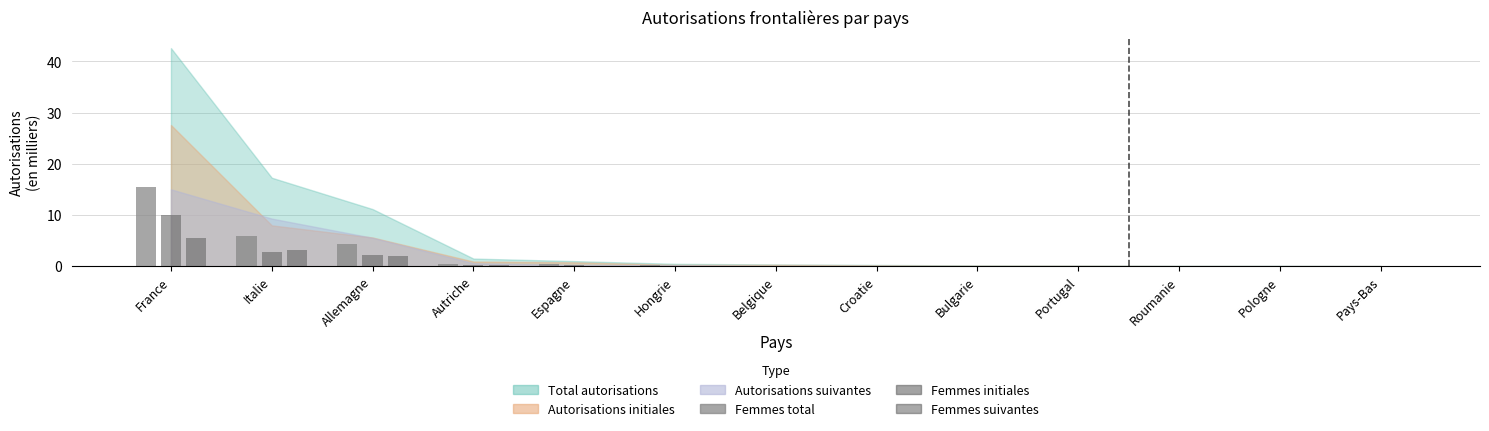

What is the approximate value of Femmes initiales at Hongrie?

0.1